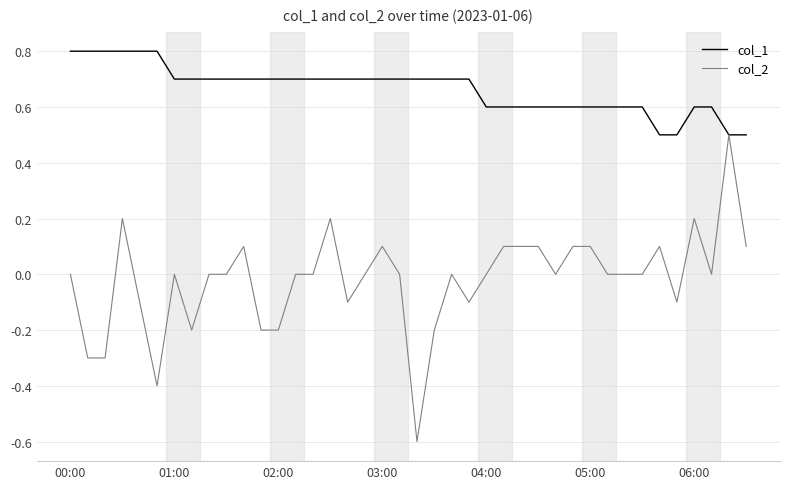

Which series has the largest range (max minus min)?

col_2